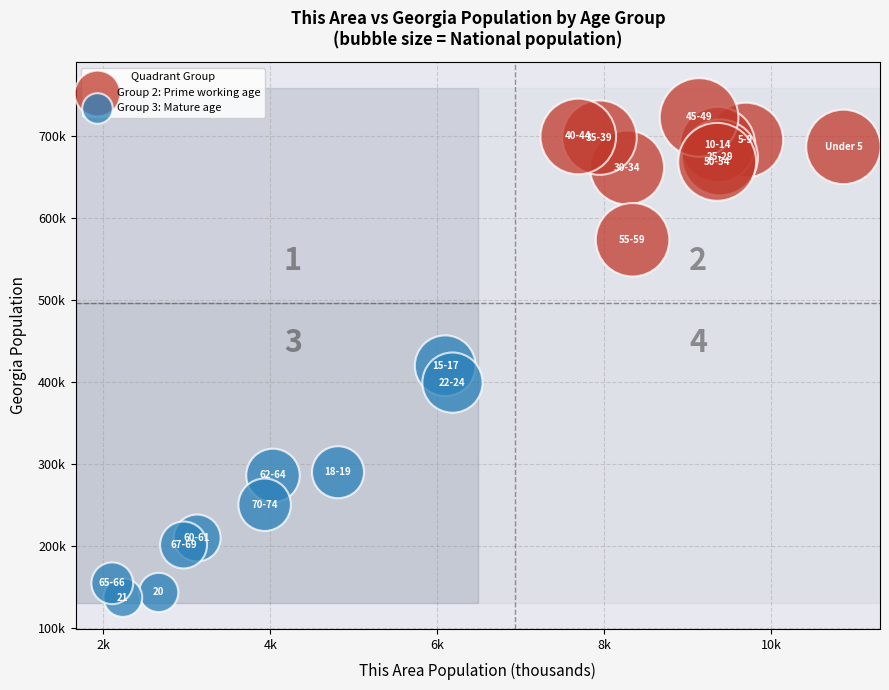

What are all the series names shown in the legend?

Group 2: Prime working age, Group 3: Mature age